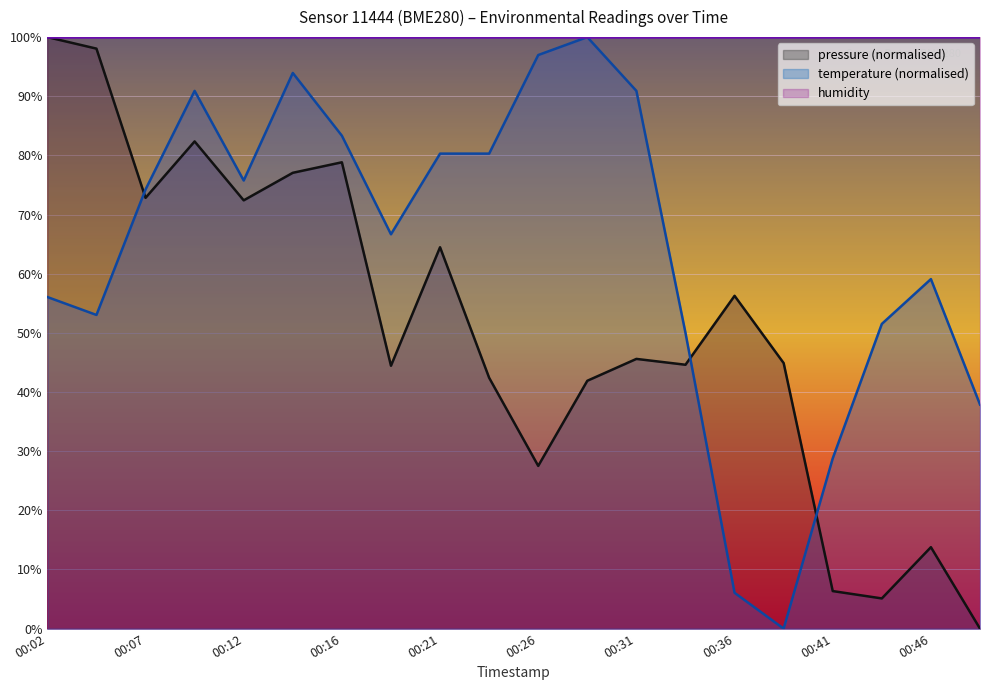

After their last crossing, which series has the higher values: temperature or pressure?

temperature